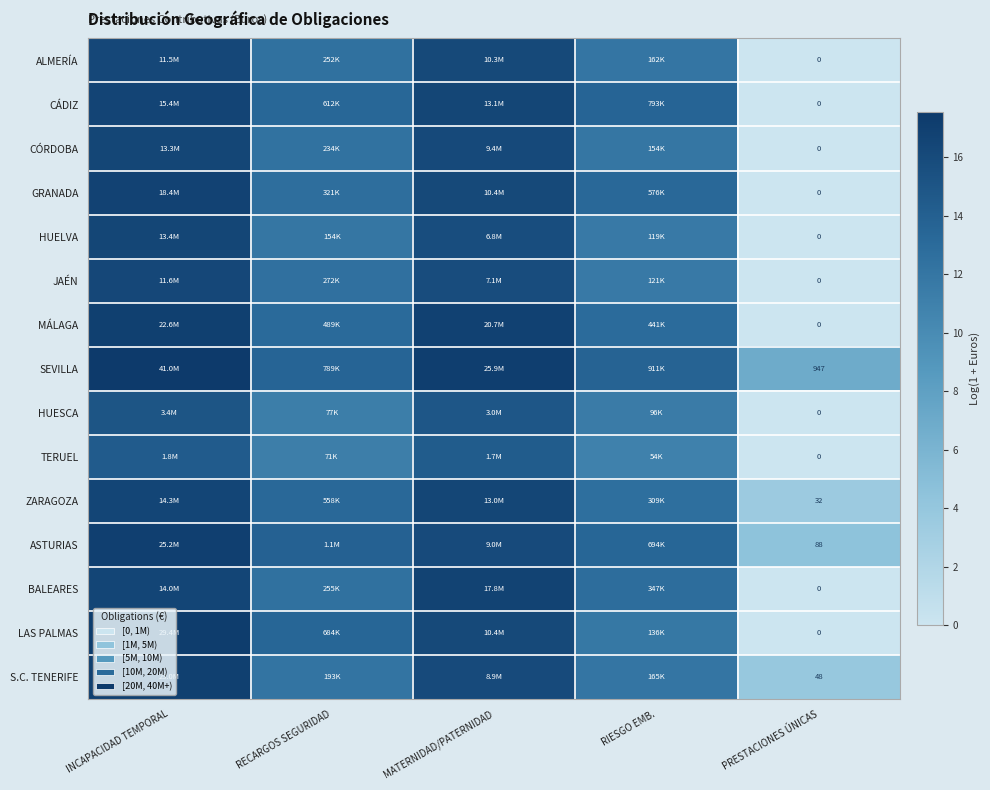

Which category has the highest value in the ASTURIAS series?

INCAPACIDAD TEMPORAL